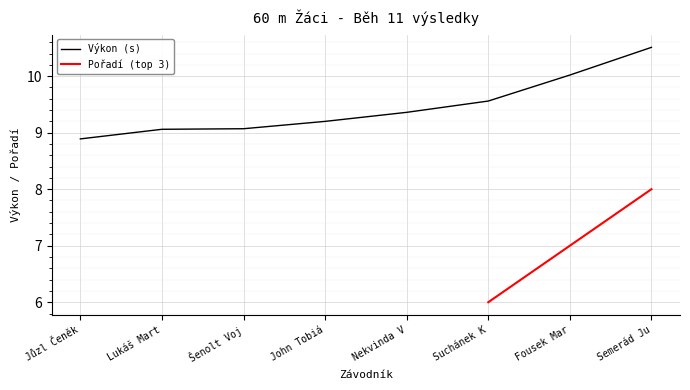

Read the Výkon (s) value at John Tobiá.

9.2